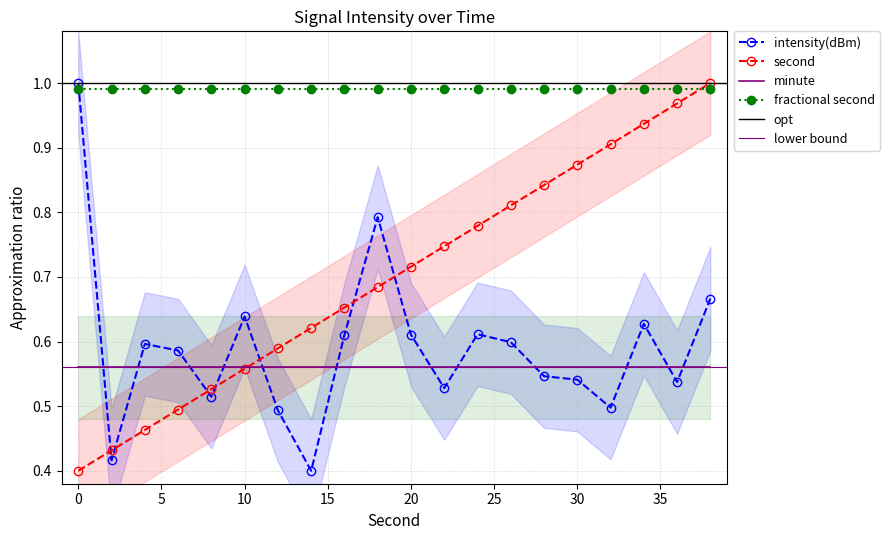

After their last crossing, which series has the higher values: second or intensity(dBm)?

second